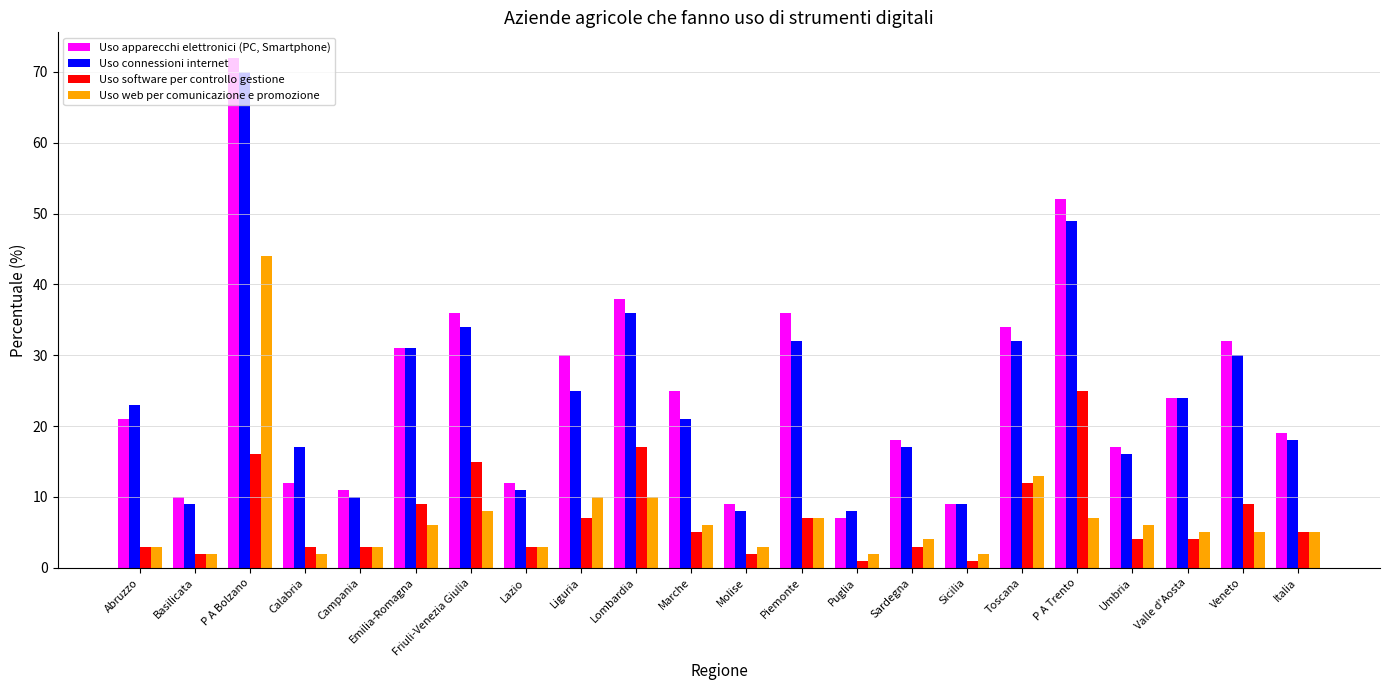

What is the spread (max minus min) of values at Basilicata?

8